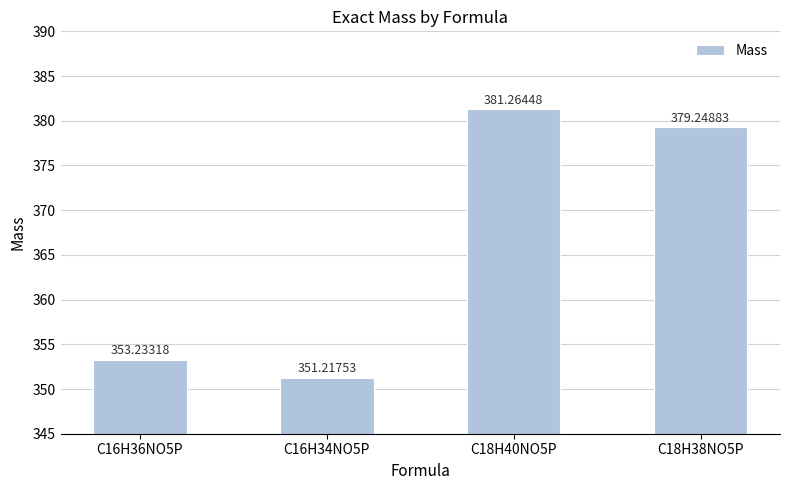

What is the smallest value displayed?

351.2